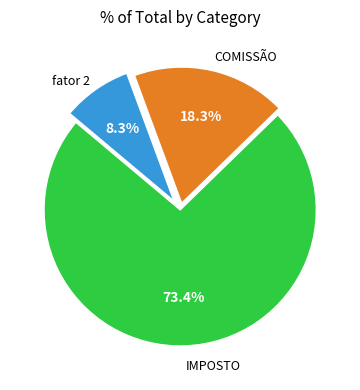

Does fator 2 account for over 50% of the chart?

No